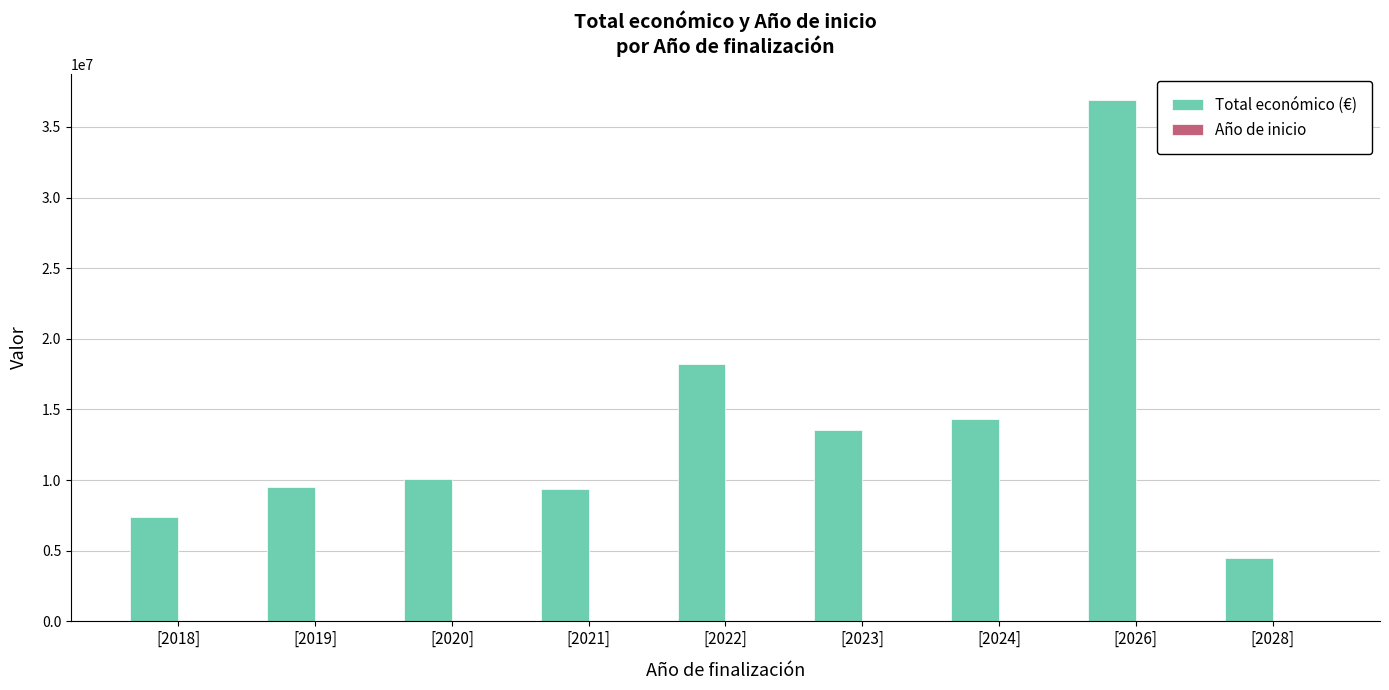

What is the maximum value for Total económico (€)?

36919673.0